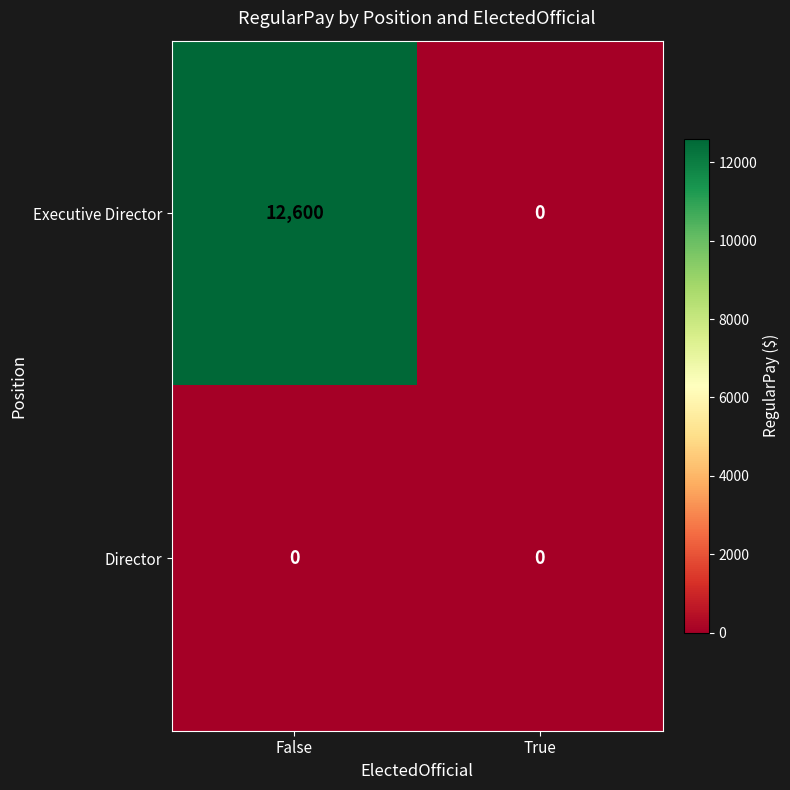

What is the approximate value of Executive Director at False, to the nearest 100?

12600